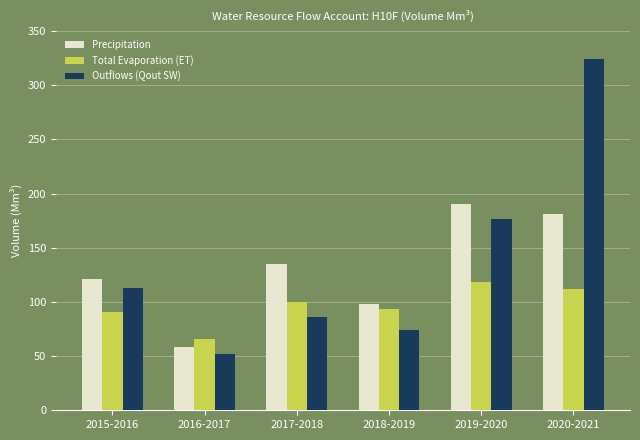

What is the value of the Precipitation bar at the 6th from the left?

181.5